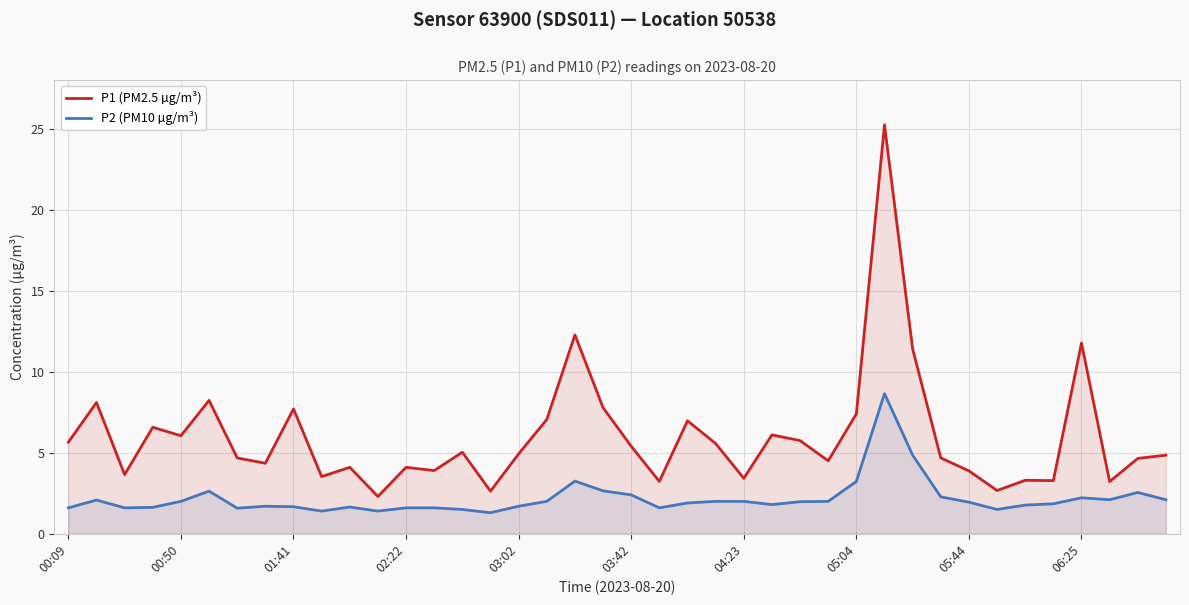

What is the sum of all P1 (PM2.5 µg/m³) values?

239.9